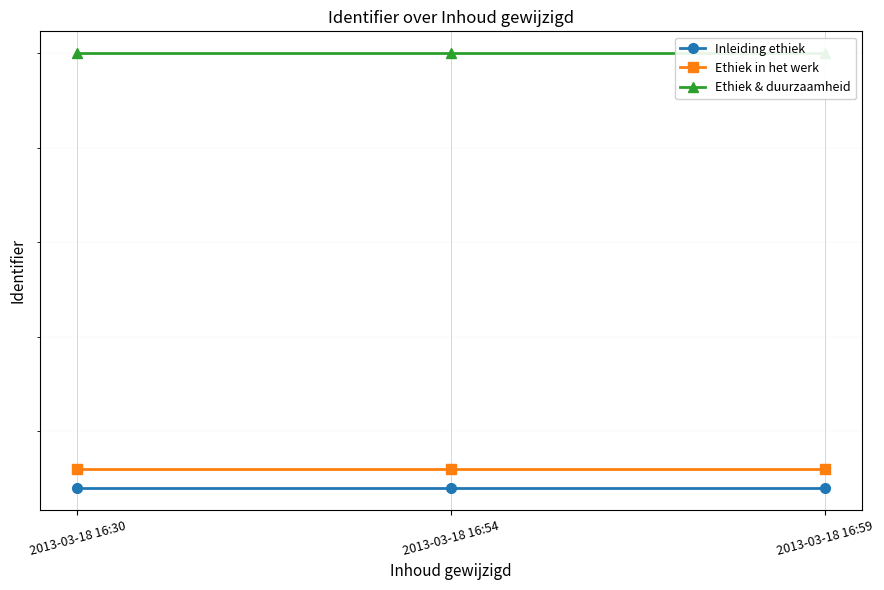

Reading left to right, what are all the values shown in this chart?

Inleiding ethiek: 521137	521137	521137
Ethiek in het werk: 521138	521138	521138
Ethiek & duurzaamheid: 521160	521160	521160